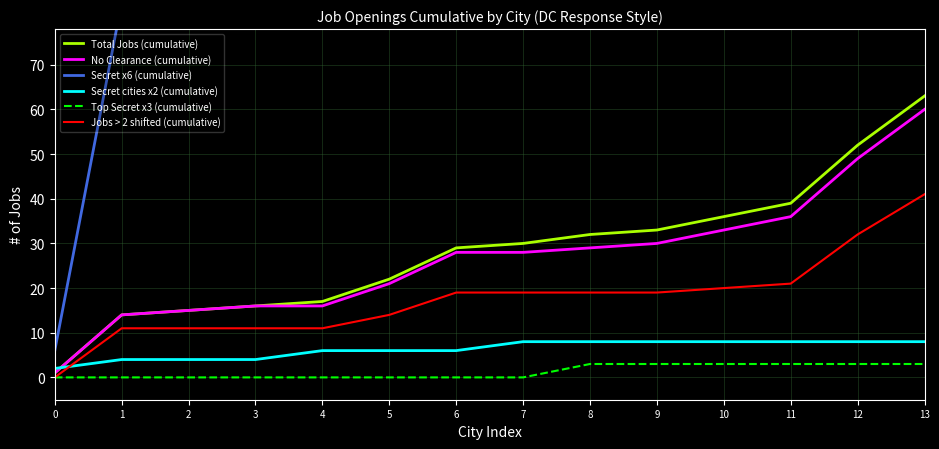

What is the difference between the maximum and minimum values in the Total Jobs (cumulative) series?

62